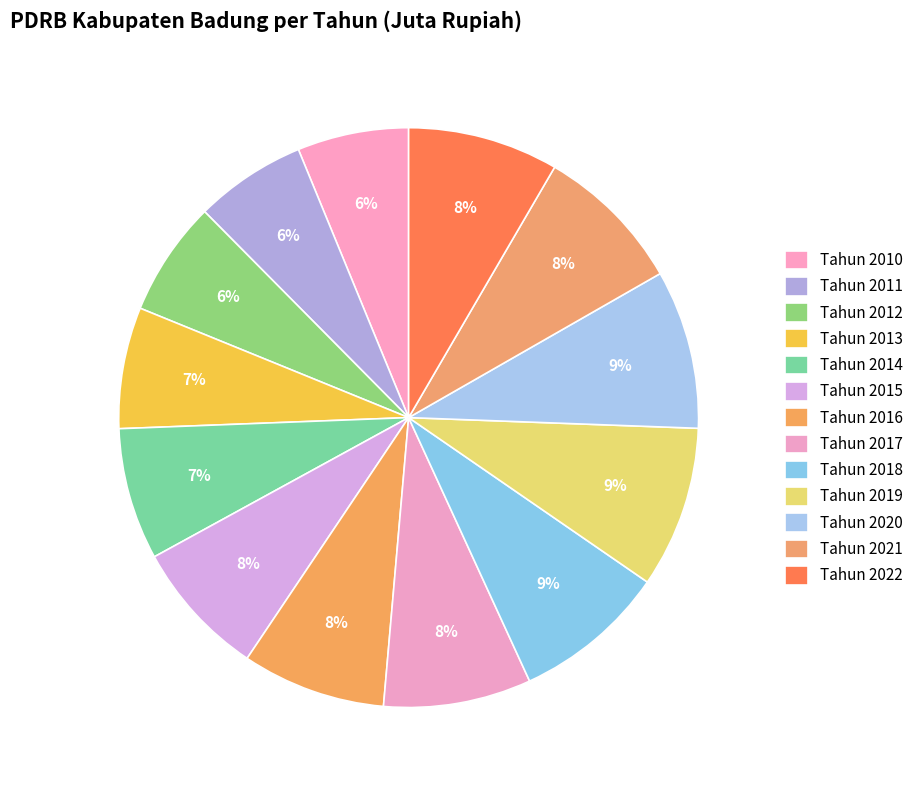

Count the number of slices in the pie.

13